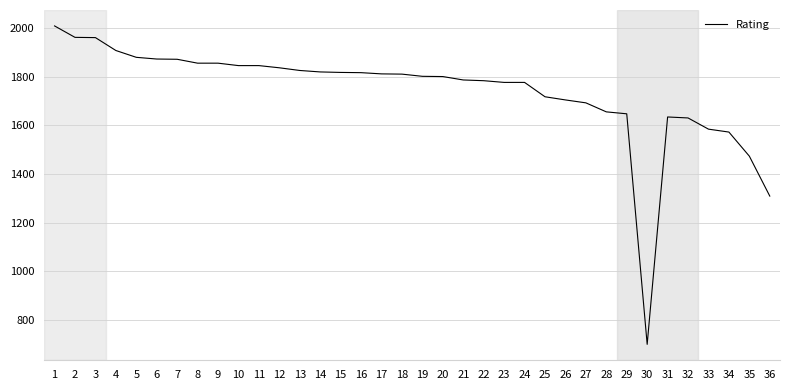

What is the approximate value at 23, to the nearest 50?

1800